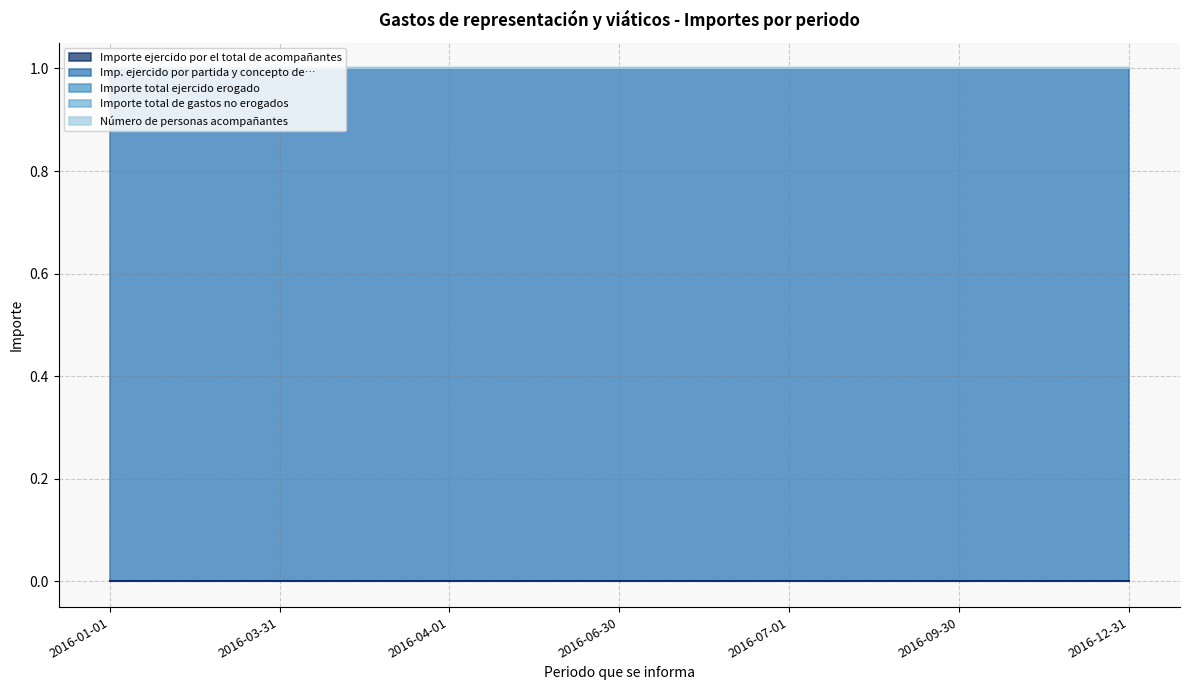

Reading left to right, list all the values displayed in this chart.

Importe ejercido por el total de acompañantes: 0	0	0	0	0	0	0
Imp. ejercido por partida y concepto de…: 1	1	1	1	1	1	1
Importe total ejercido erogado: 0	0	0	0	0	0	0
Importe total de gastos no erogados: 0	0	0	0	0	0	0
Número de personas acompañantes: 0	0	0	0	0	0	0